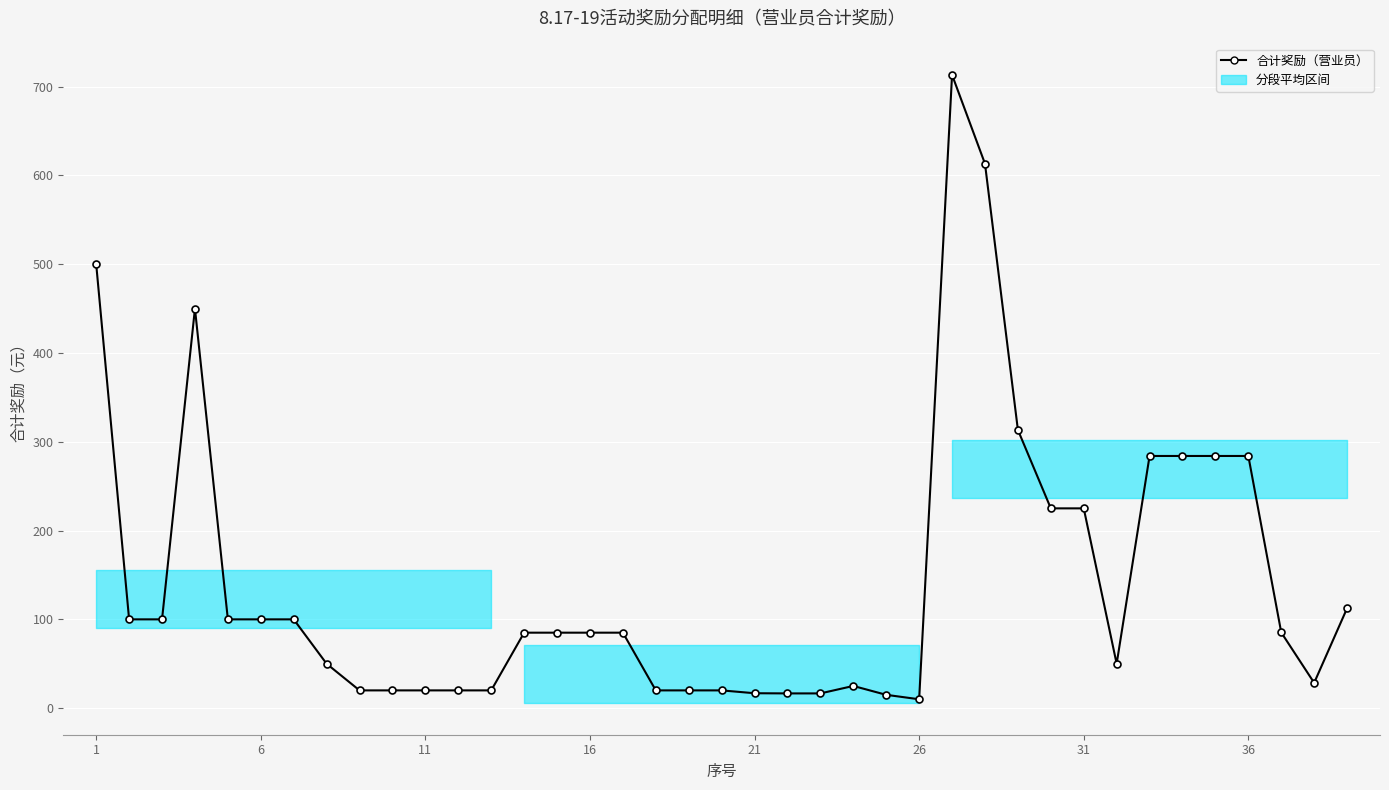

How many lines are shown in the chart?

1